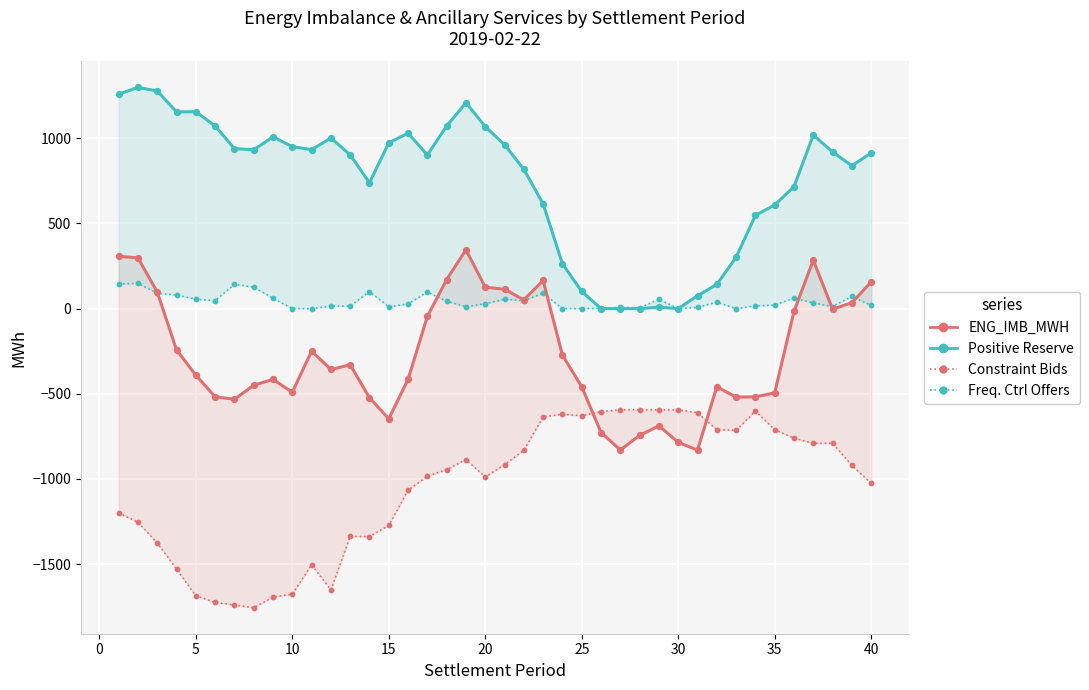

Which series contains the highest Y value?

Positive Reserve